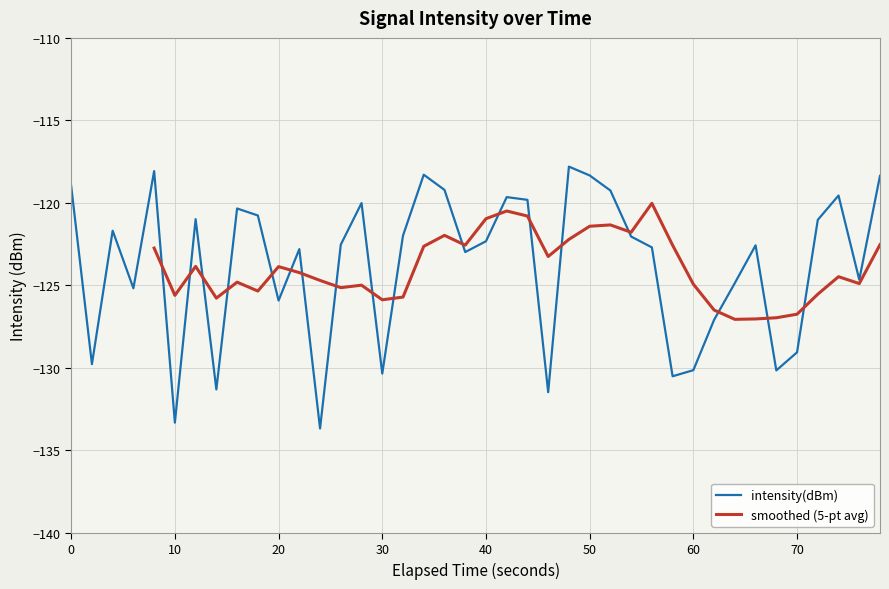

What is the lowest value of the intensity(dBm) series?

-133.7